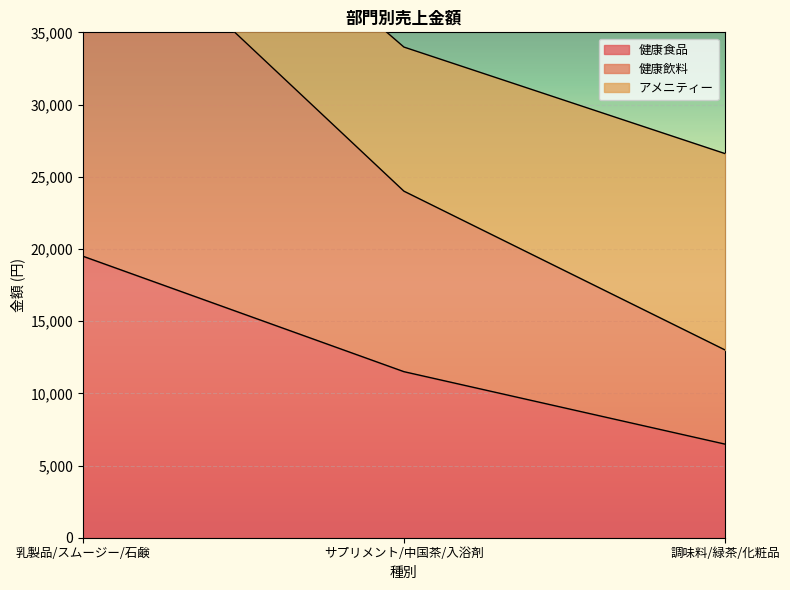

What is the smallest value displayed?

6480